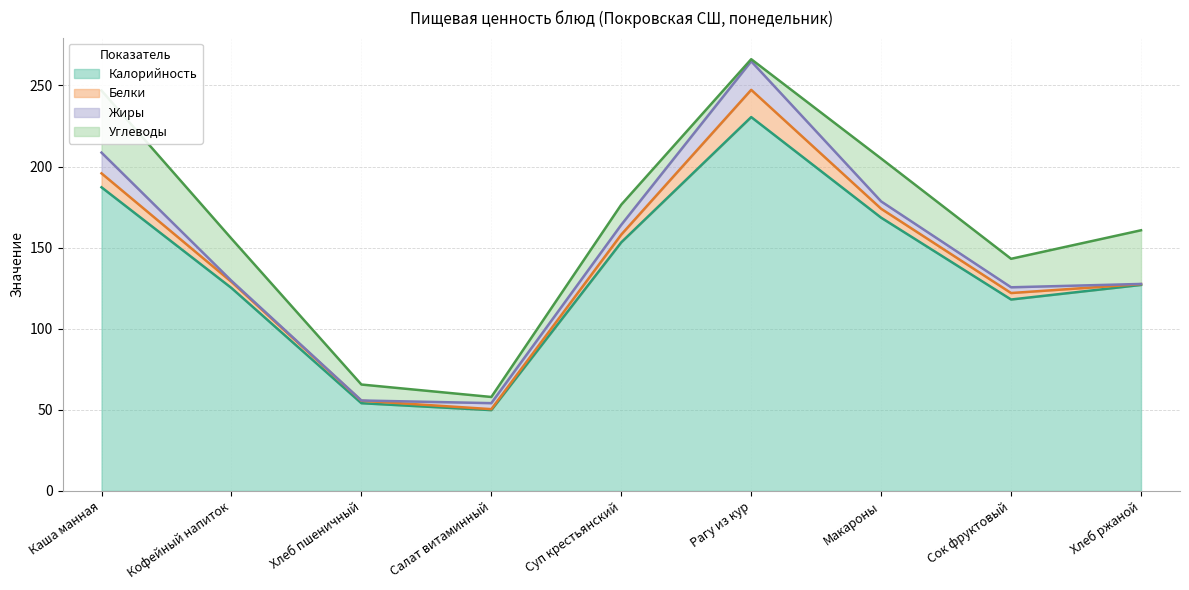

How many values in the Жиры series are below 3?

3